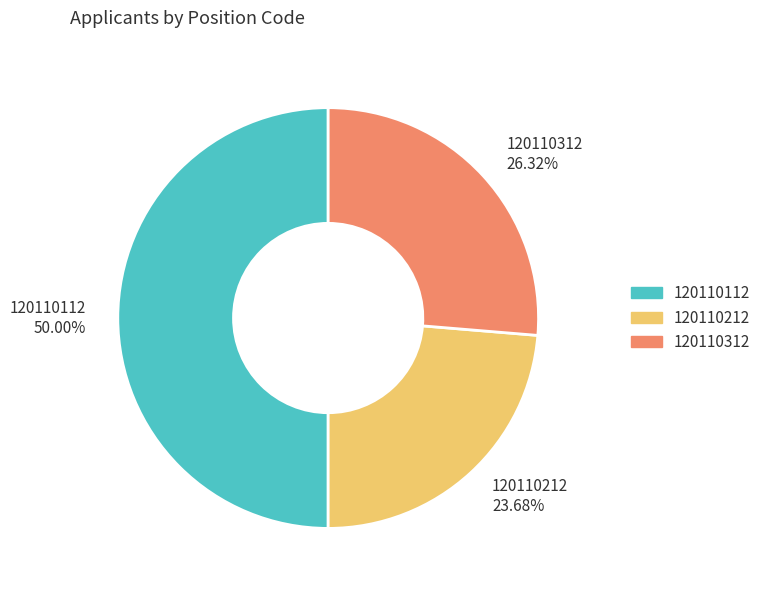

Which category has the smallest portion of the pie?

120110212